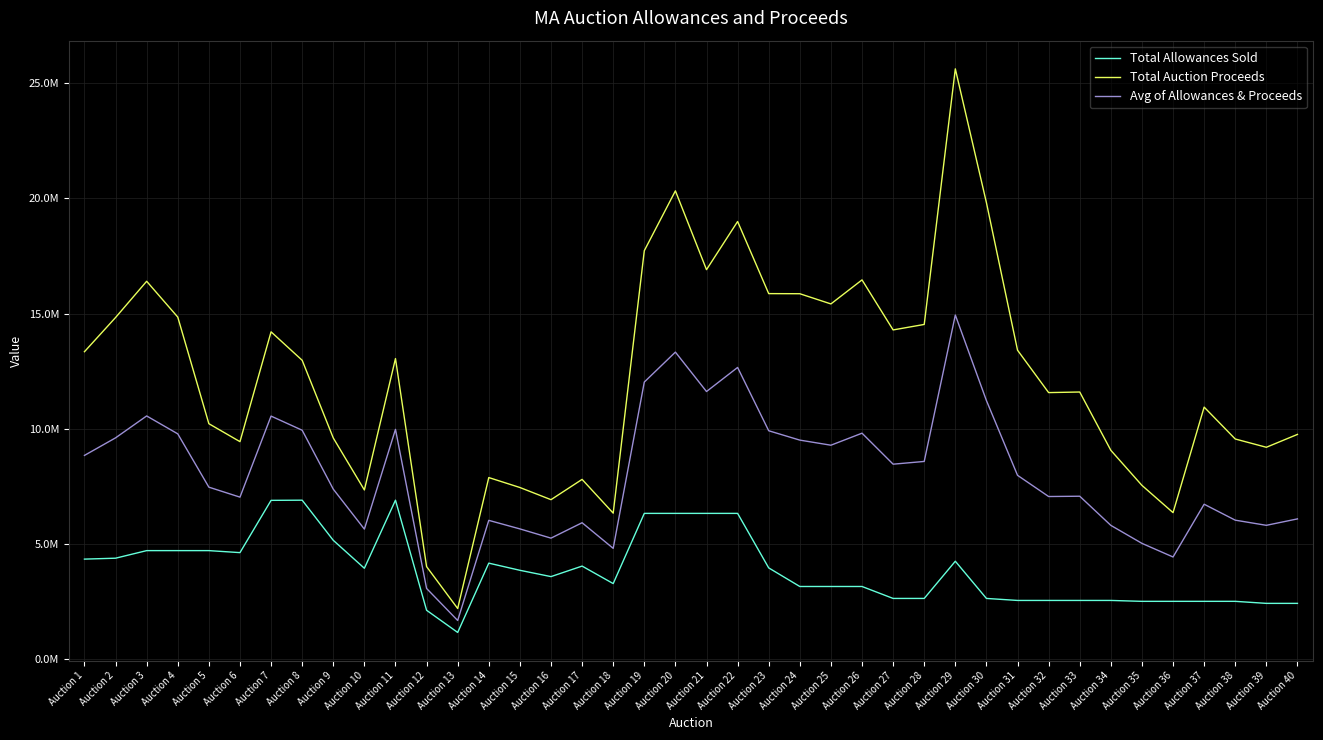

Read the Total Auction Proceeds value at Auction 9.

9603643.1